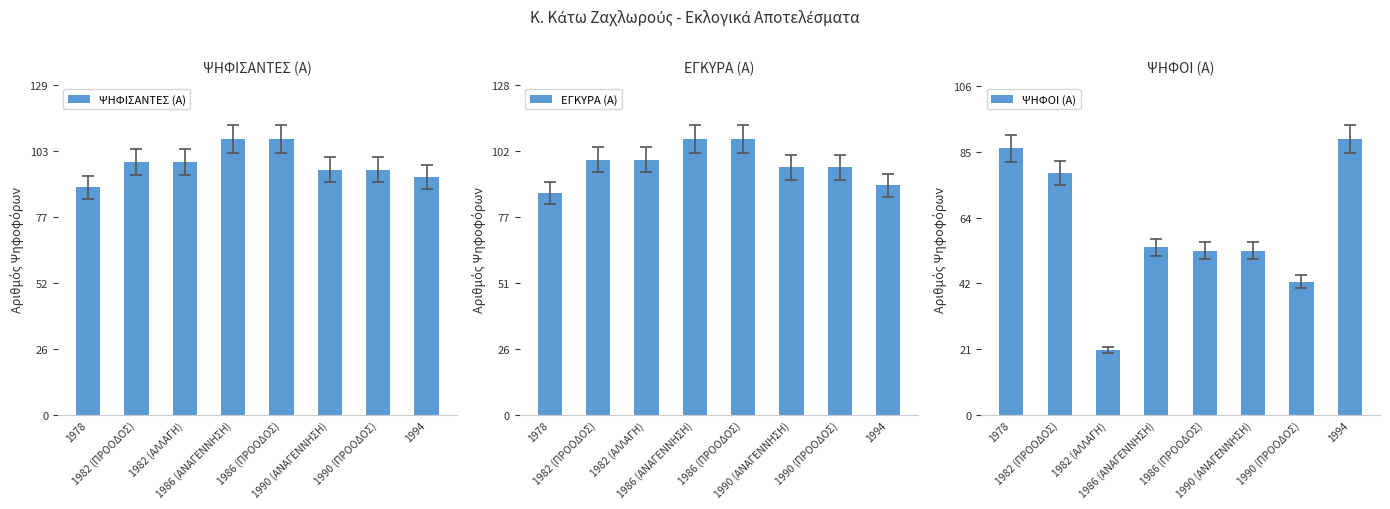

Which series has the largest total across all categories?

ΨΗΦΙΣΑΝΤΕΣ (Α)